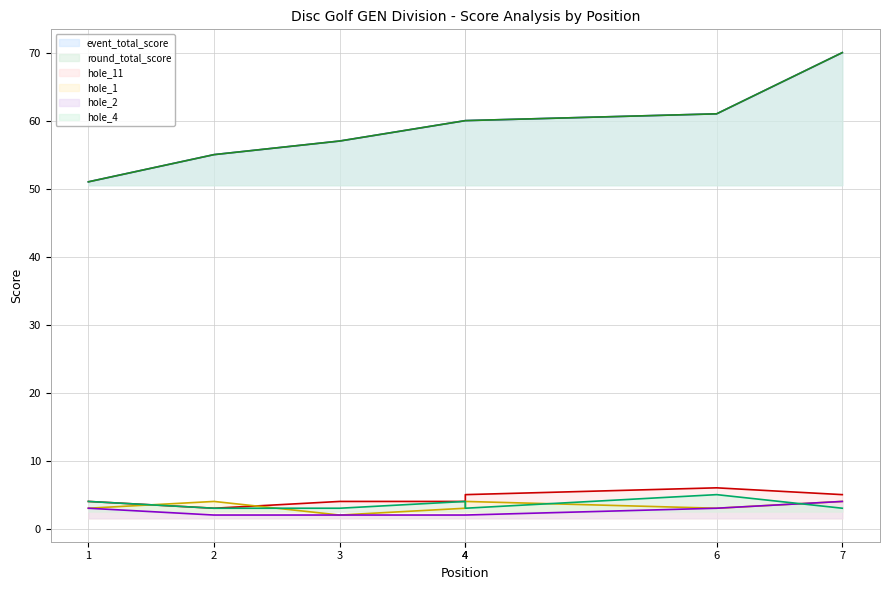

What is the total value across all series at 4?

133